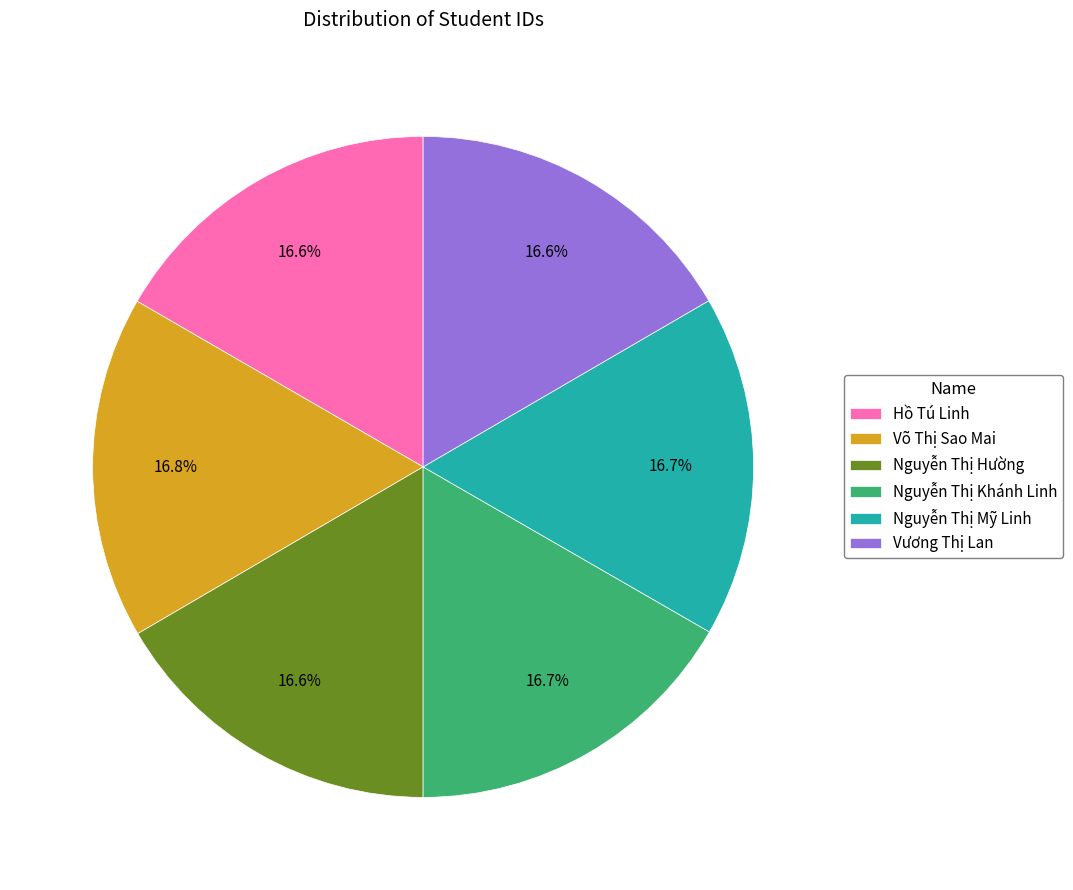

How many slices are in this pie chart?

6